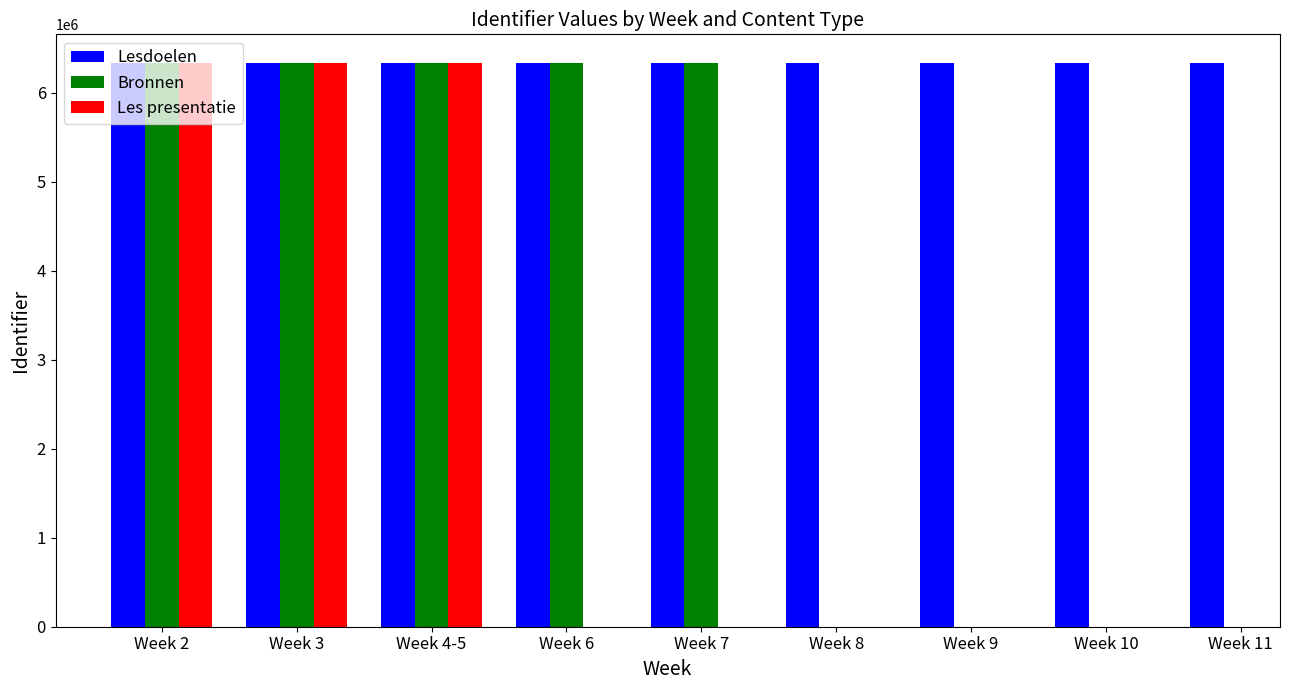

Which series changed the most between Week 3 and Week 9?

Lesdoelen